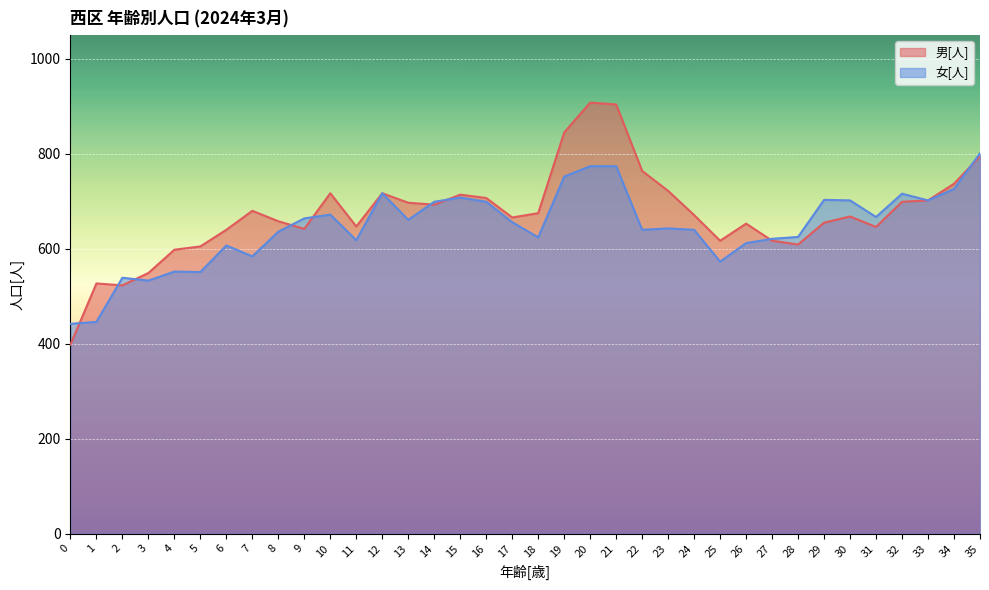

What is the minimum value for 女[人]?

442